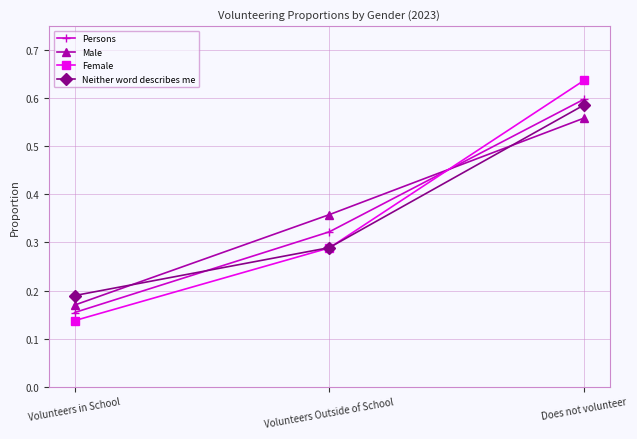

Rank the series by their maximum value, from lowest to highest.

Male, Neither word describes me, Persons, Female